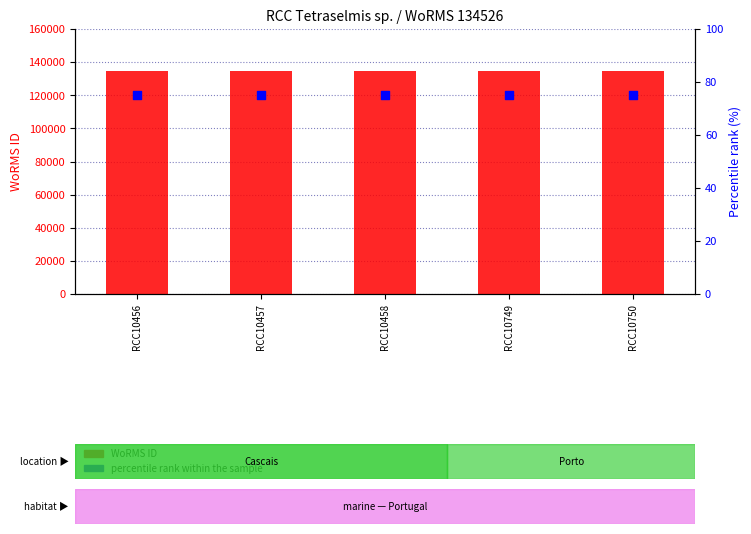

Which series contains the highest Y value?

WoRMS ID